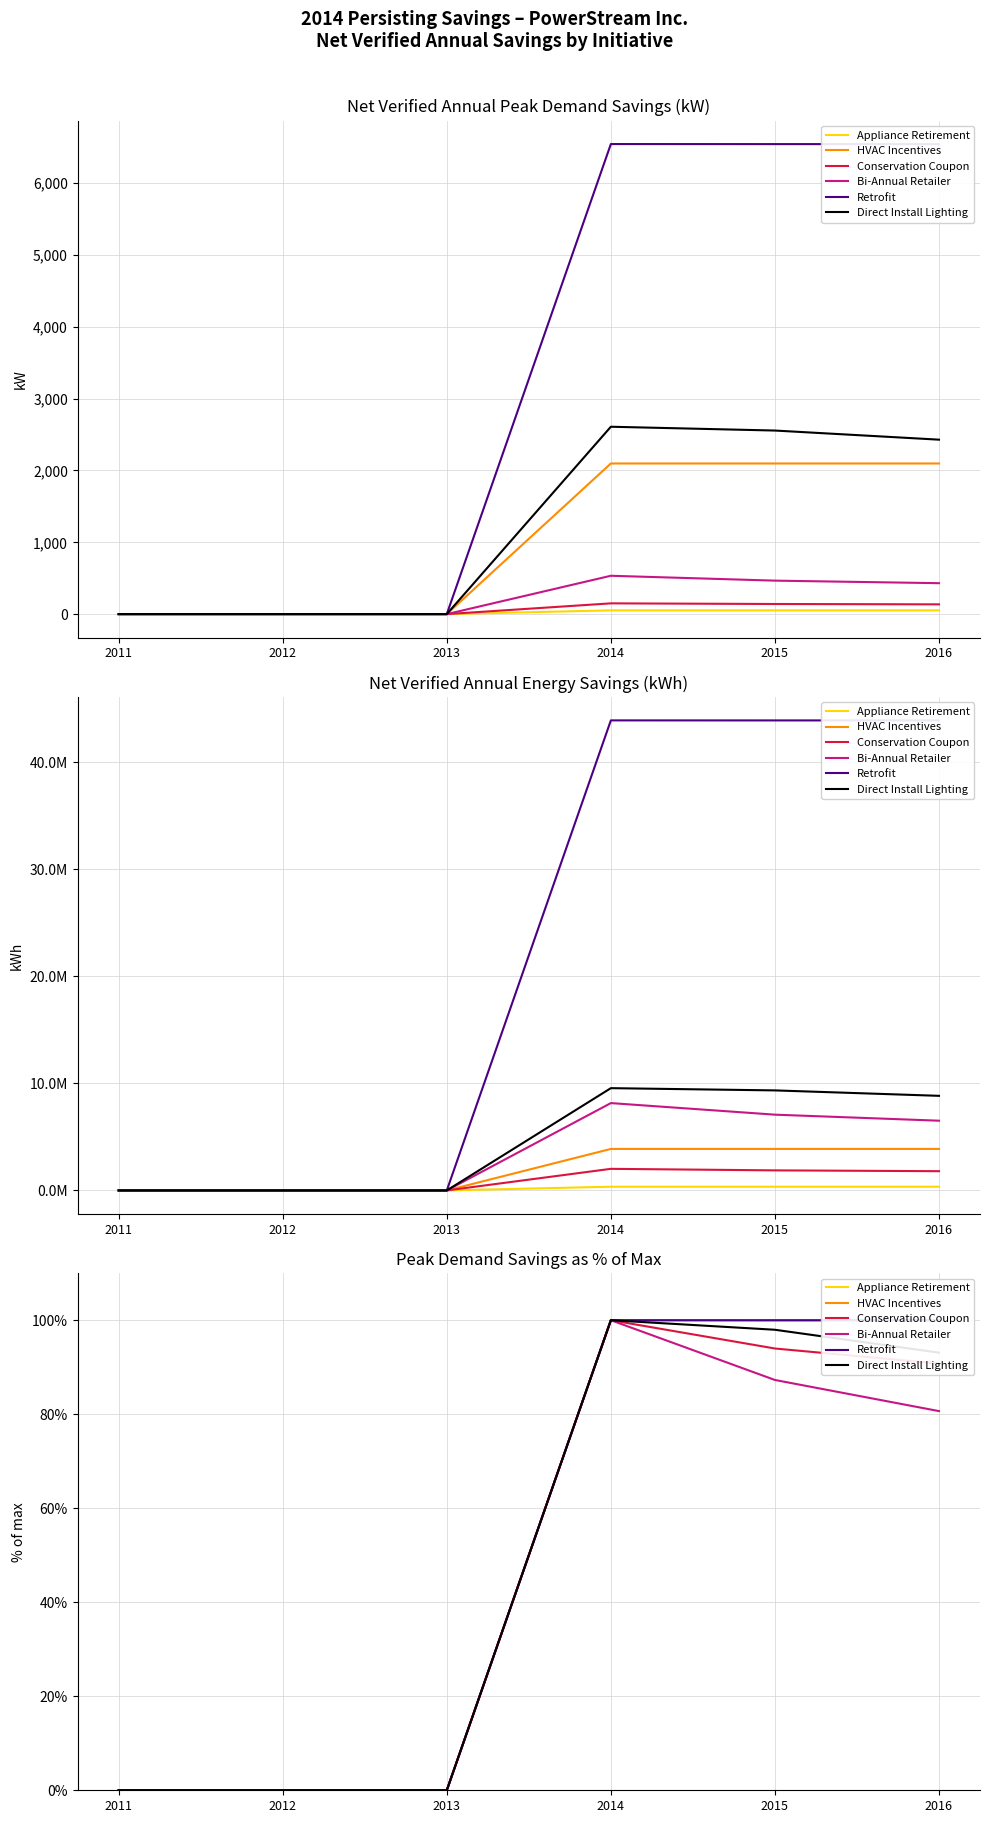

True or false: HVAC Incentives has more than 2 interior local peaks.

False